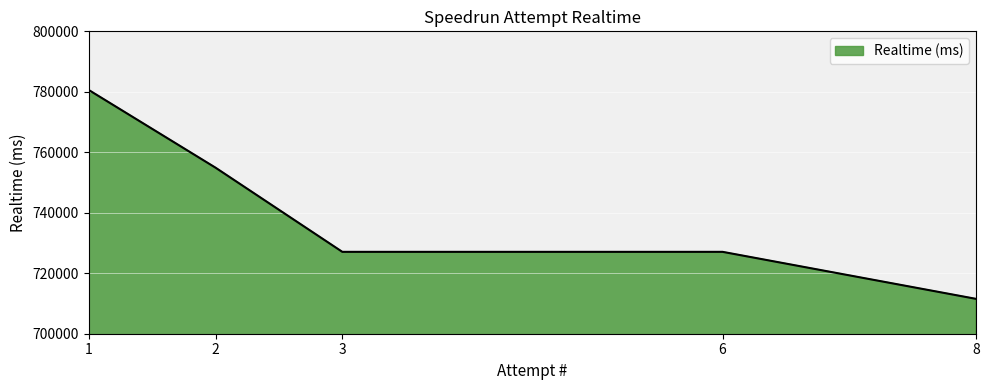

What is the change in value from 1 to 2?

-25688